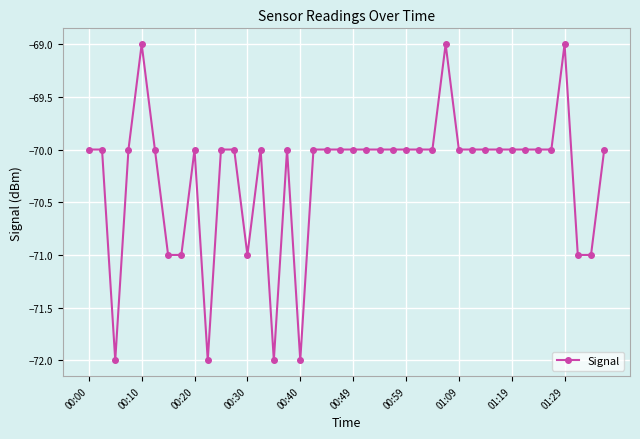

Reading left to right, list all the values displayed in this chart.

-70	-70	-72	-70	-69	-70	-71	-71	-70	-72	-70	-70	-71	-70	-72	-70	-72	-70	-70	-70	-70	-70	-70	-70	-70	-70	-70	-69	-70	-70	-70	-70	-70	-70	-70	-70	-69	-71	-71	-70